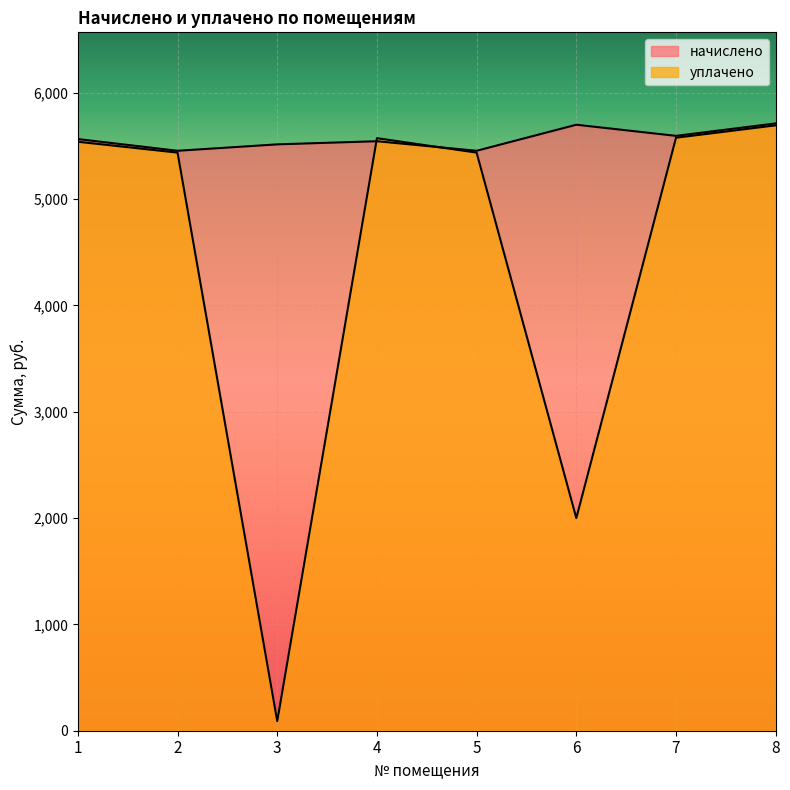

Reading left to right, what are all the values shown in this chart?

начислено: 5565.6	5455.4	5515.8	5545.3	5455.4	5700.5	5595.8	5712.7
уплачено: 5540.2	5438.2	90.0	5573.8	5438.2	2000.0	5578.1	5694.6